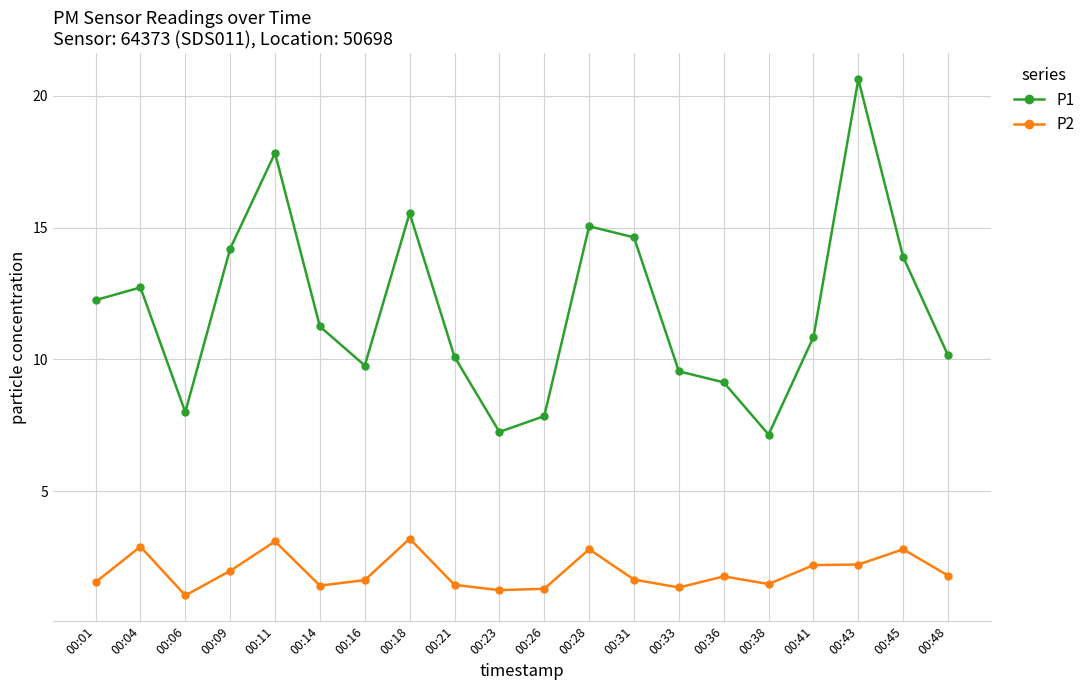

The P1 series shows 22.6 at 00:09. True or false?

False